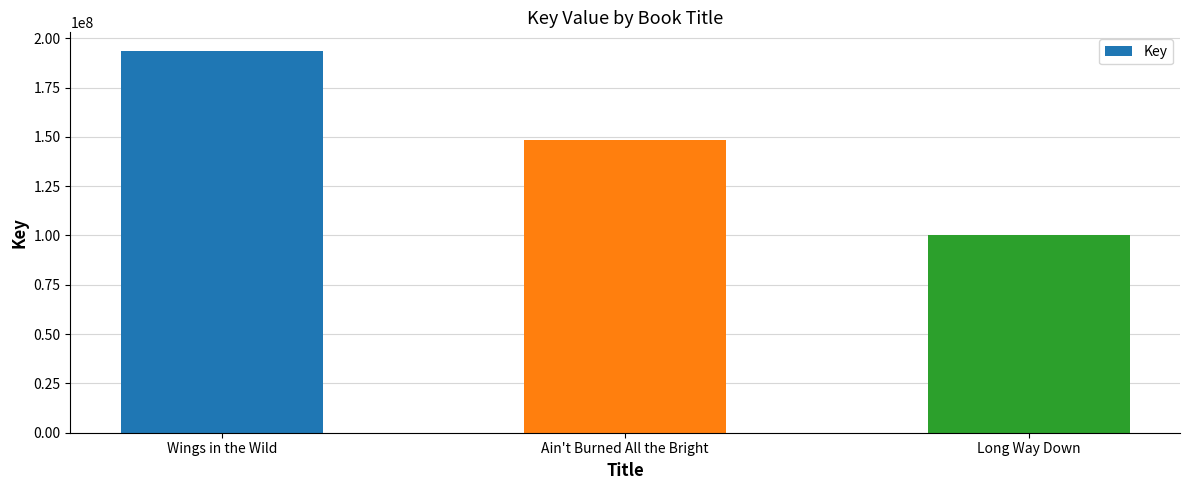

The value at Long Way Down is 52795213. True or false?

False